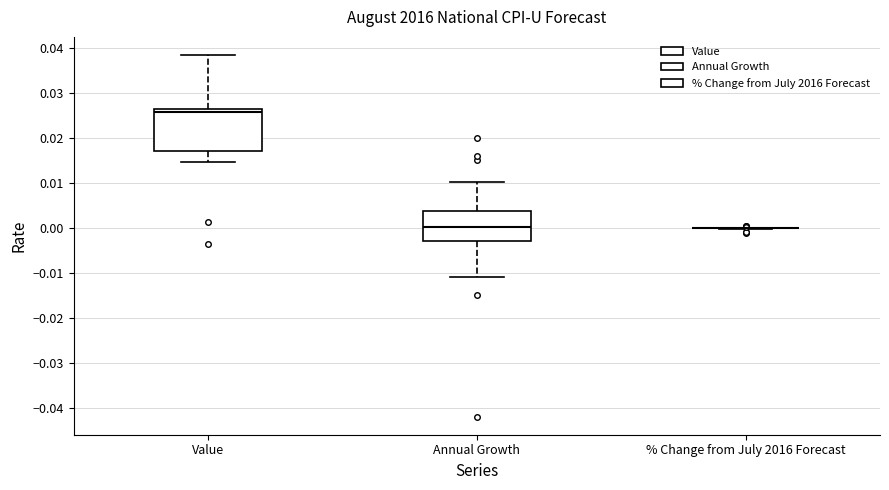

Reading left to right, transcribe this box plot: for each box, give where its median line is, the range the box spans, and where its two whiskers end, as read against the y-axis. The values are not printed on the chart, so give them approximately, as read against the axis.

Value: median 0.026 (just below the box's upper edge), box 0.017 to 0.026, whiskers 0.015 to 0.038
Annual Growth: median 0.000, box -0.003 to 0.004, whiskers -0.011 to 0.010
% Change from July 2016 Forecast: box collapsed to a line at 0.000, whiskers 0.000 to 0.000